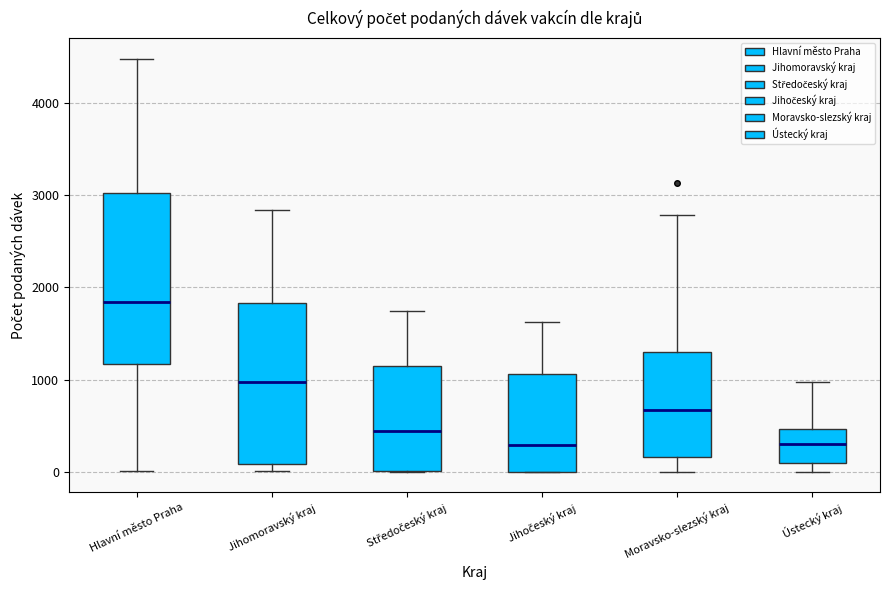

Reading left to right, transcribe this box plot: for each box, give where its median line is, the range the box spans, and where its two whiskers end, as read against the y-axis. The values are not printed on the chart, so give them approximately, as read against the axis.

Hlavní město Praha: median 1800, box 1200 to 3000, whiskers 0 to 4500
Jihomoravský kraj: median 1000, box 100 to 1800, whiskers 0 to 2800
Středočeský kraj: median 400, box 0 to 1200, whiskers 0 to 1700
Jihočeský kraj: median 300, box 0 to 1100, whiskers 0 to 1600
Moravsko-slezský kraj: median 700, box 200 to 1300, whiskers 0 to 2800
Ústecký kraj: median 300, box 100 to 500, whiskers 0 to 1000